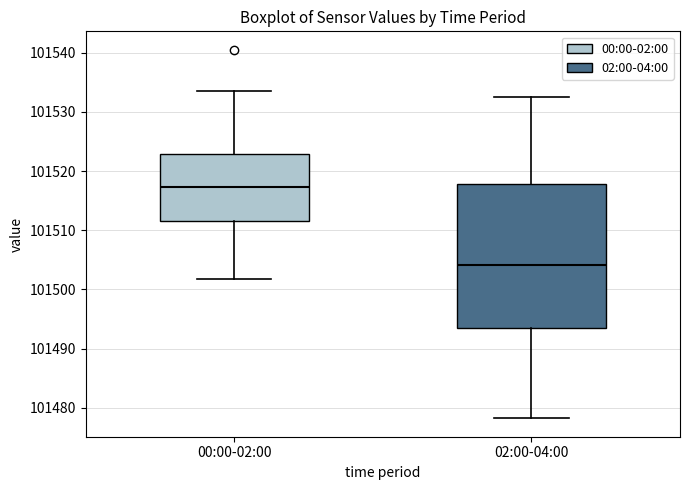

Where does the lower whisker of the box for 02:00-04:00 end on the y-axis? The values are not printed on the chart, so give them approximately, as read against the axis.

101478